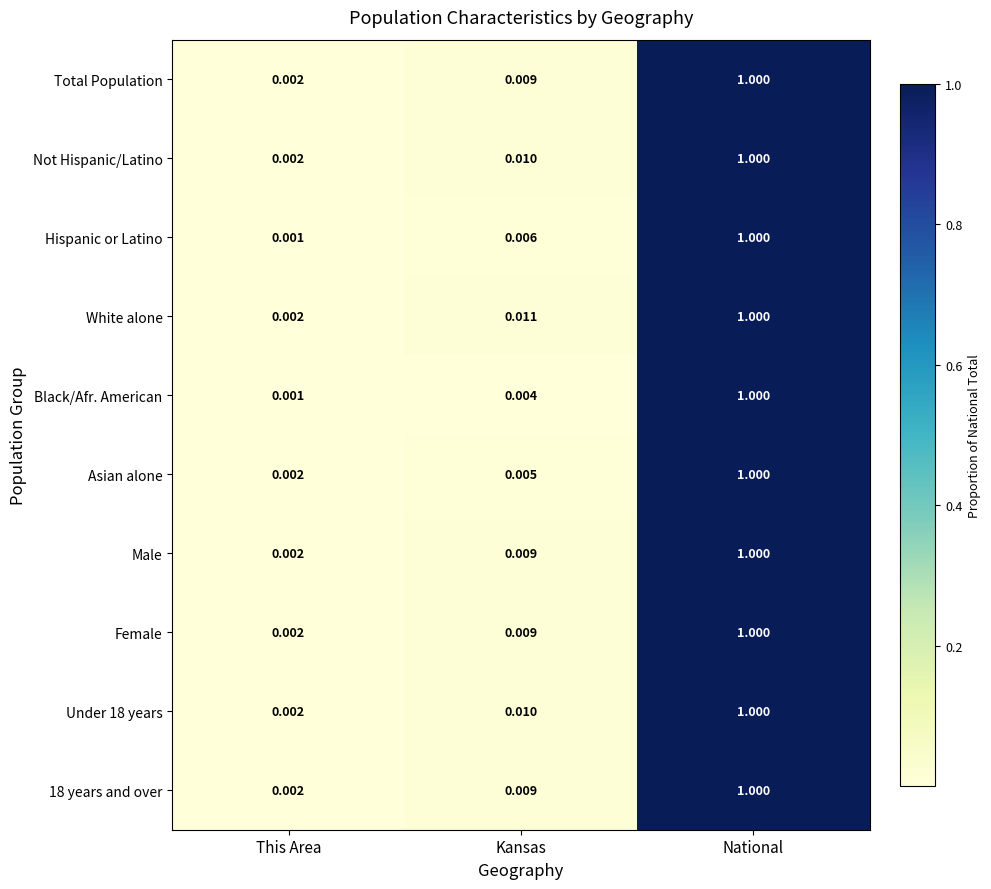

Which series has the largest total across all categories?

White alone